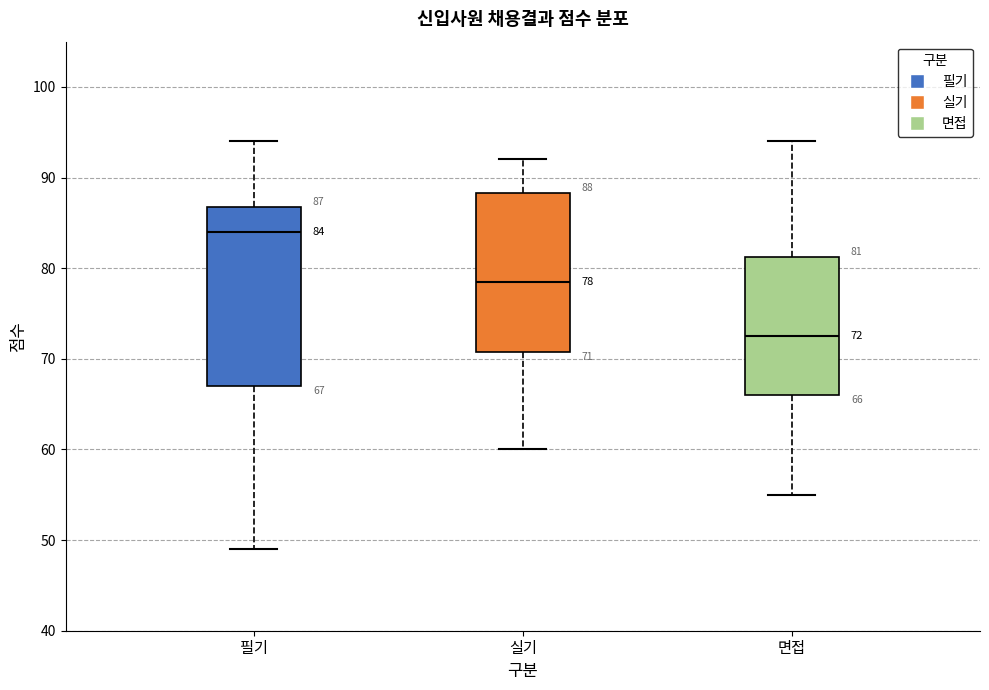

Which box has the lowest median line?

면접